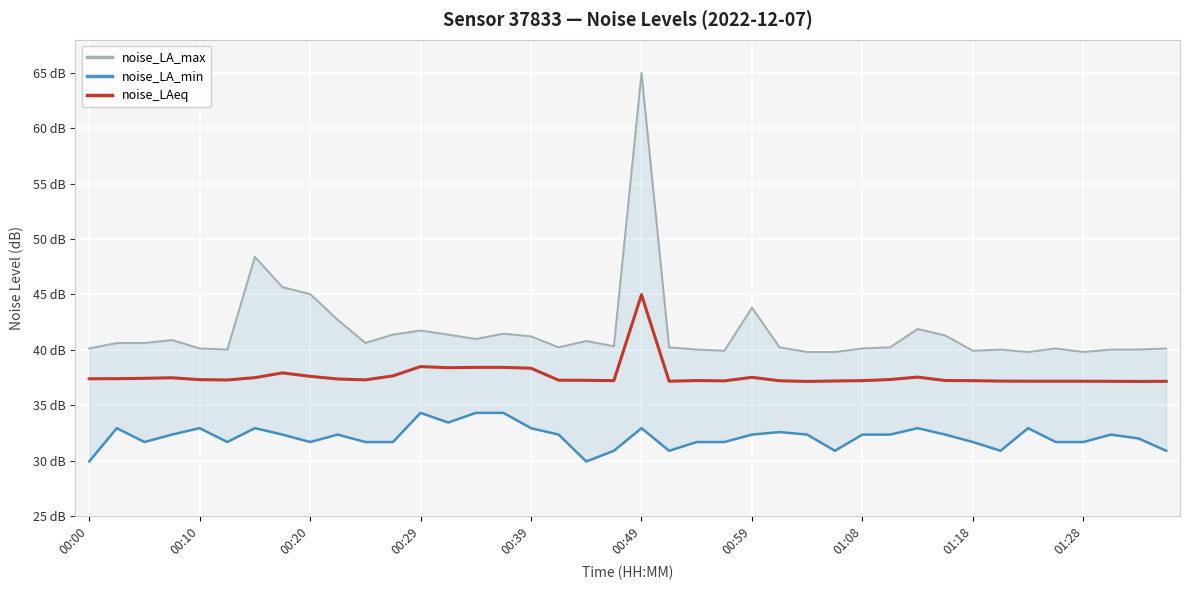

Rank the series at 25 from lowest to highest value.

noise_LA_min, noise_LAeq, noise_LA_max